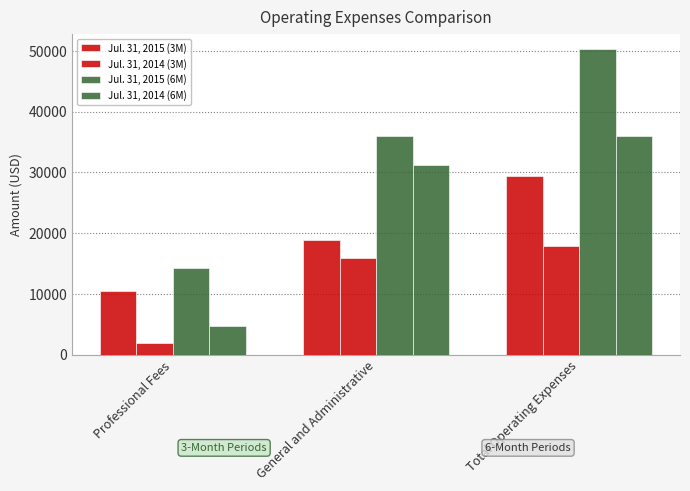

What position from the left is General and Administrative?

2